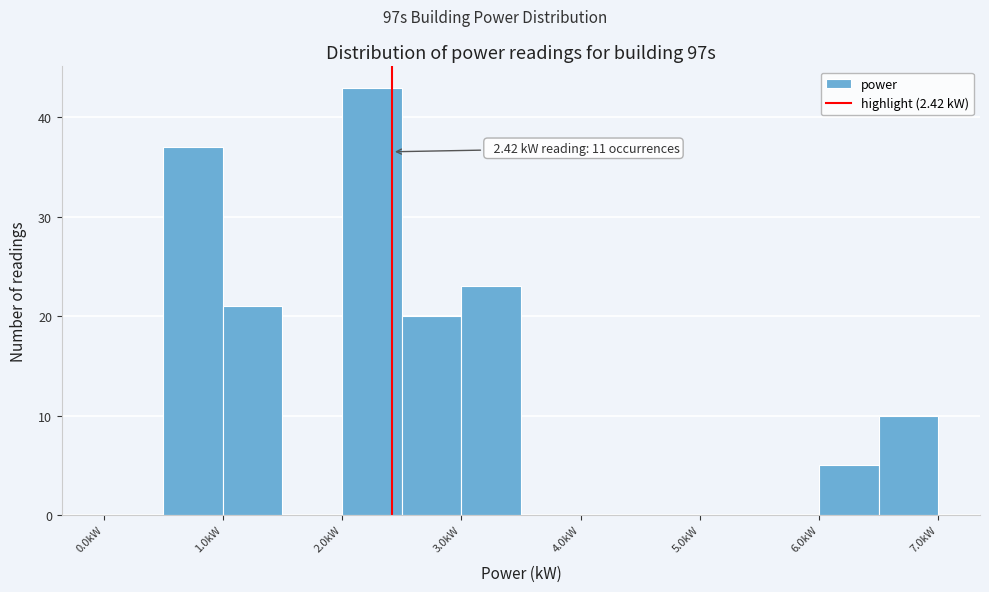

Over which range of the x-axis is the bar tallest?

2.0 to 2.5